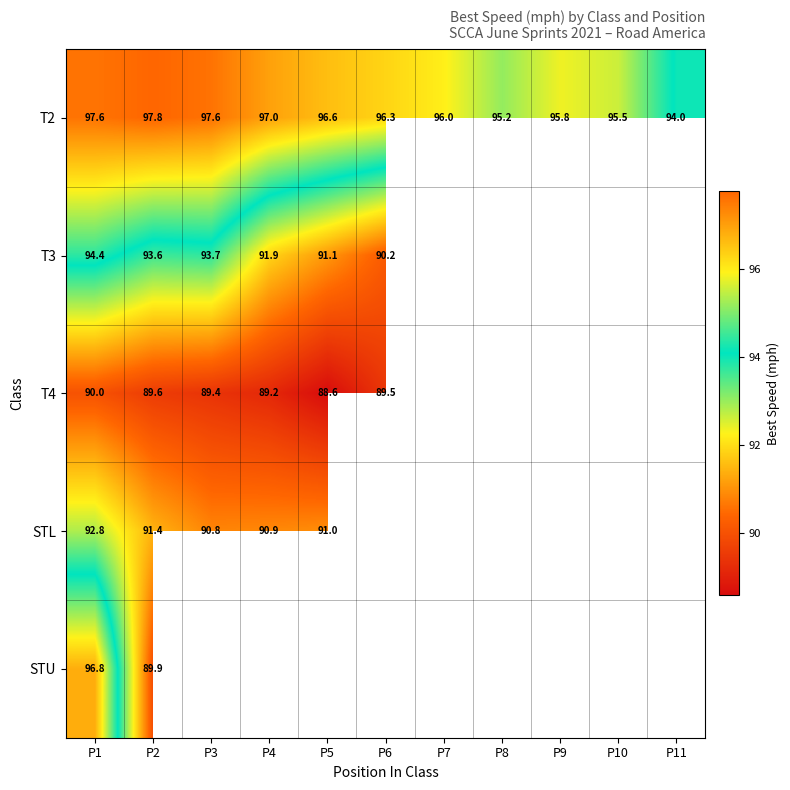

Which series has the largest range (max minus min)?

STU